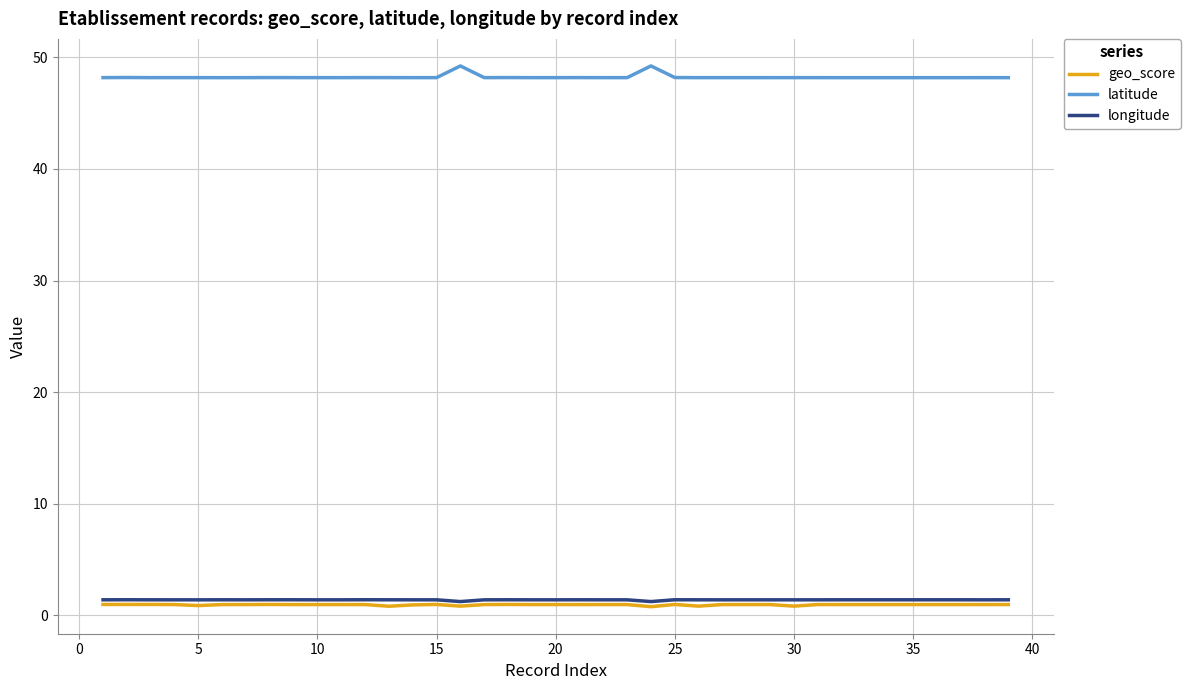

True or false: latitude and geo_score intersect in this chart.

False